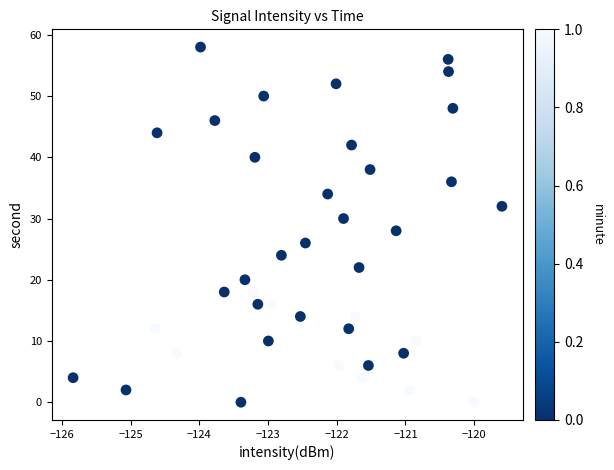

What is the range of Y values (max minus min)?

58